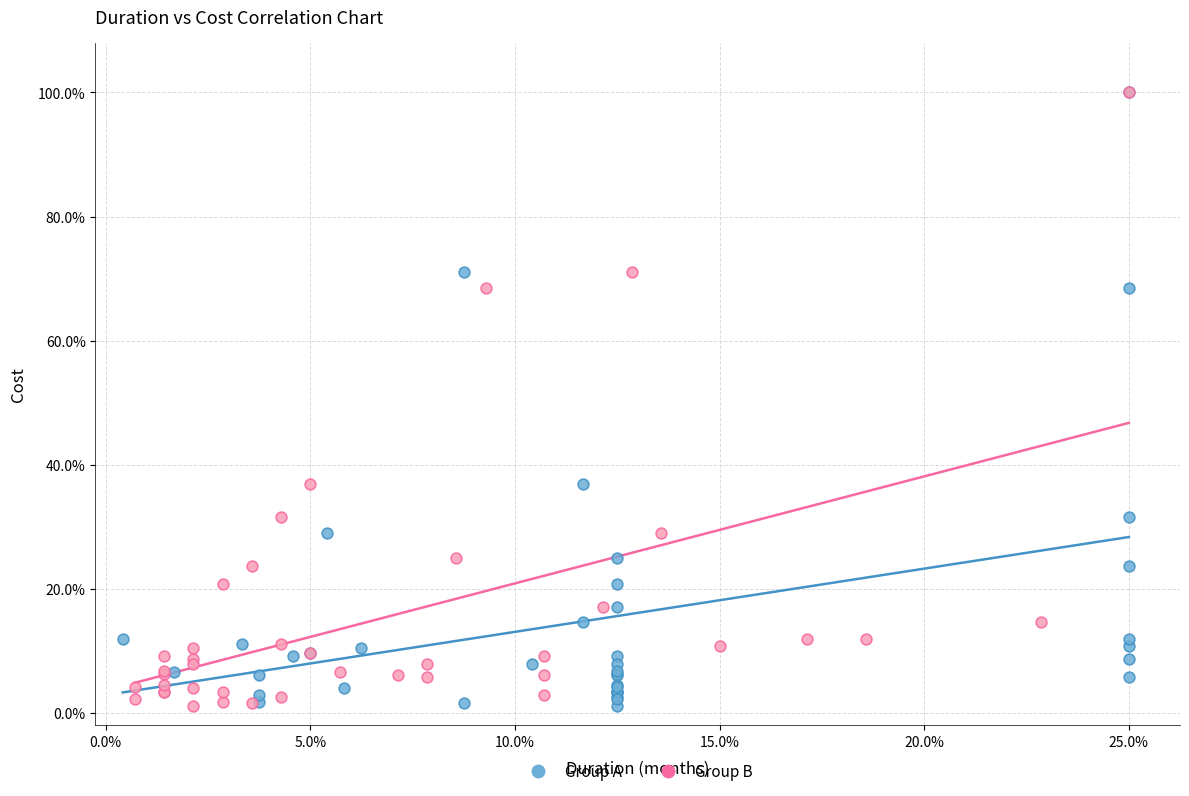

What are all the series names shown in the legend?

Group A, Group B